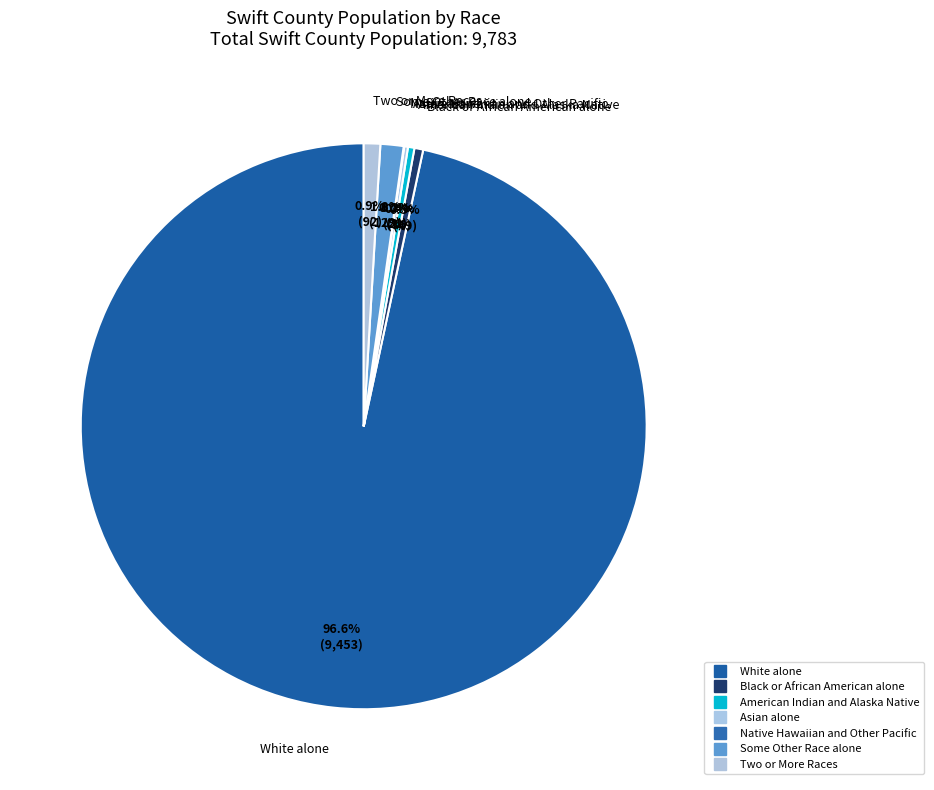

How many segments does this pie chart have?

7